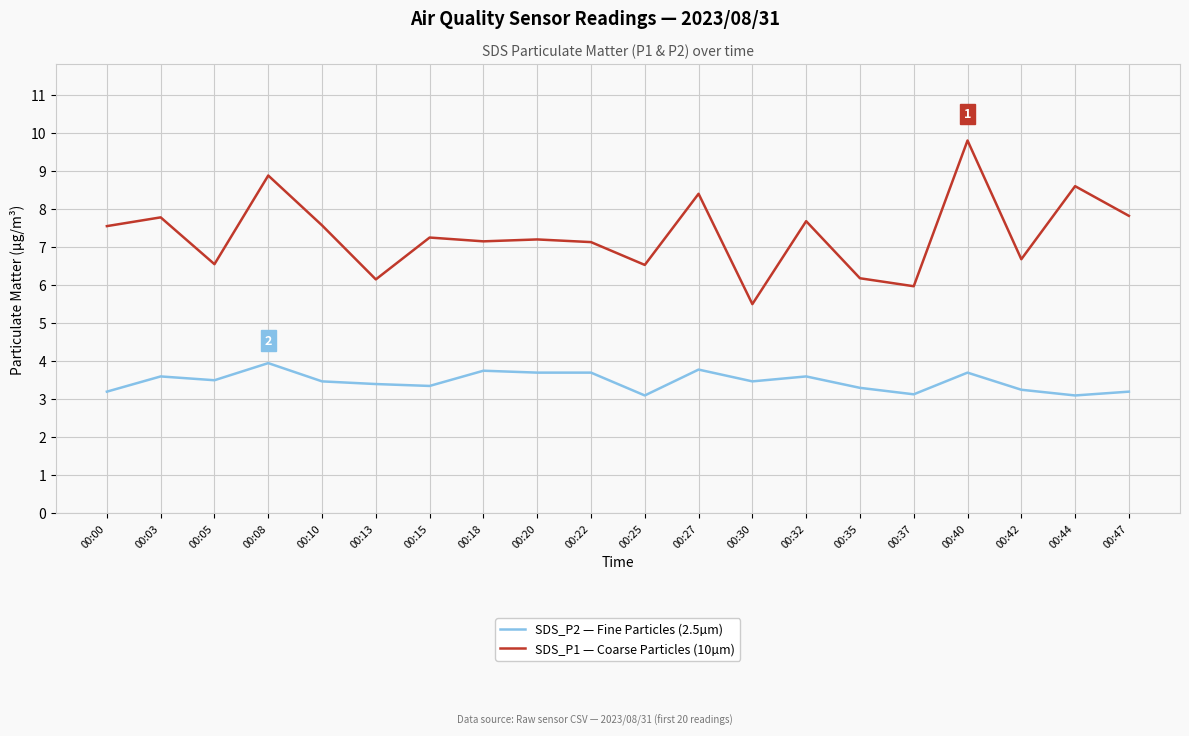

What is the lowest value of the SDS_P2 — Fine Particles (2.5µm) series?

3.1